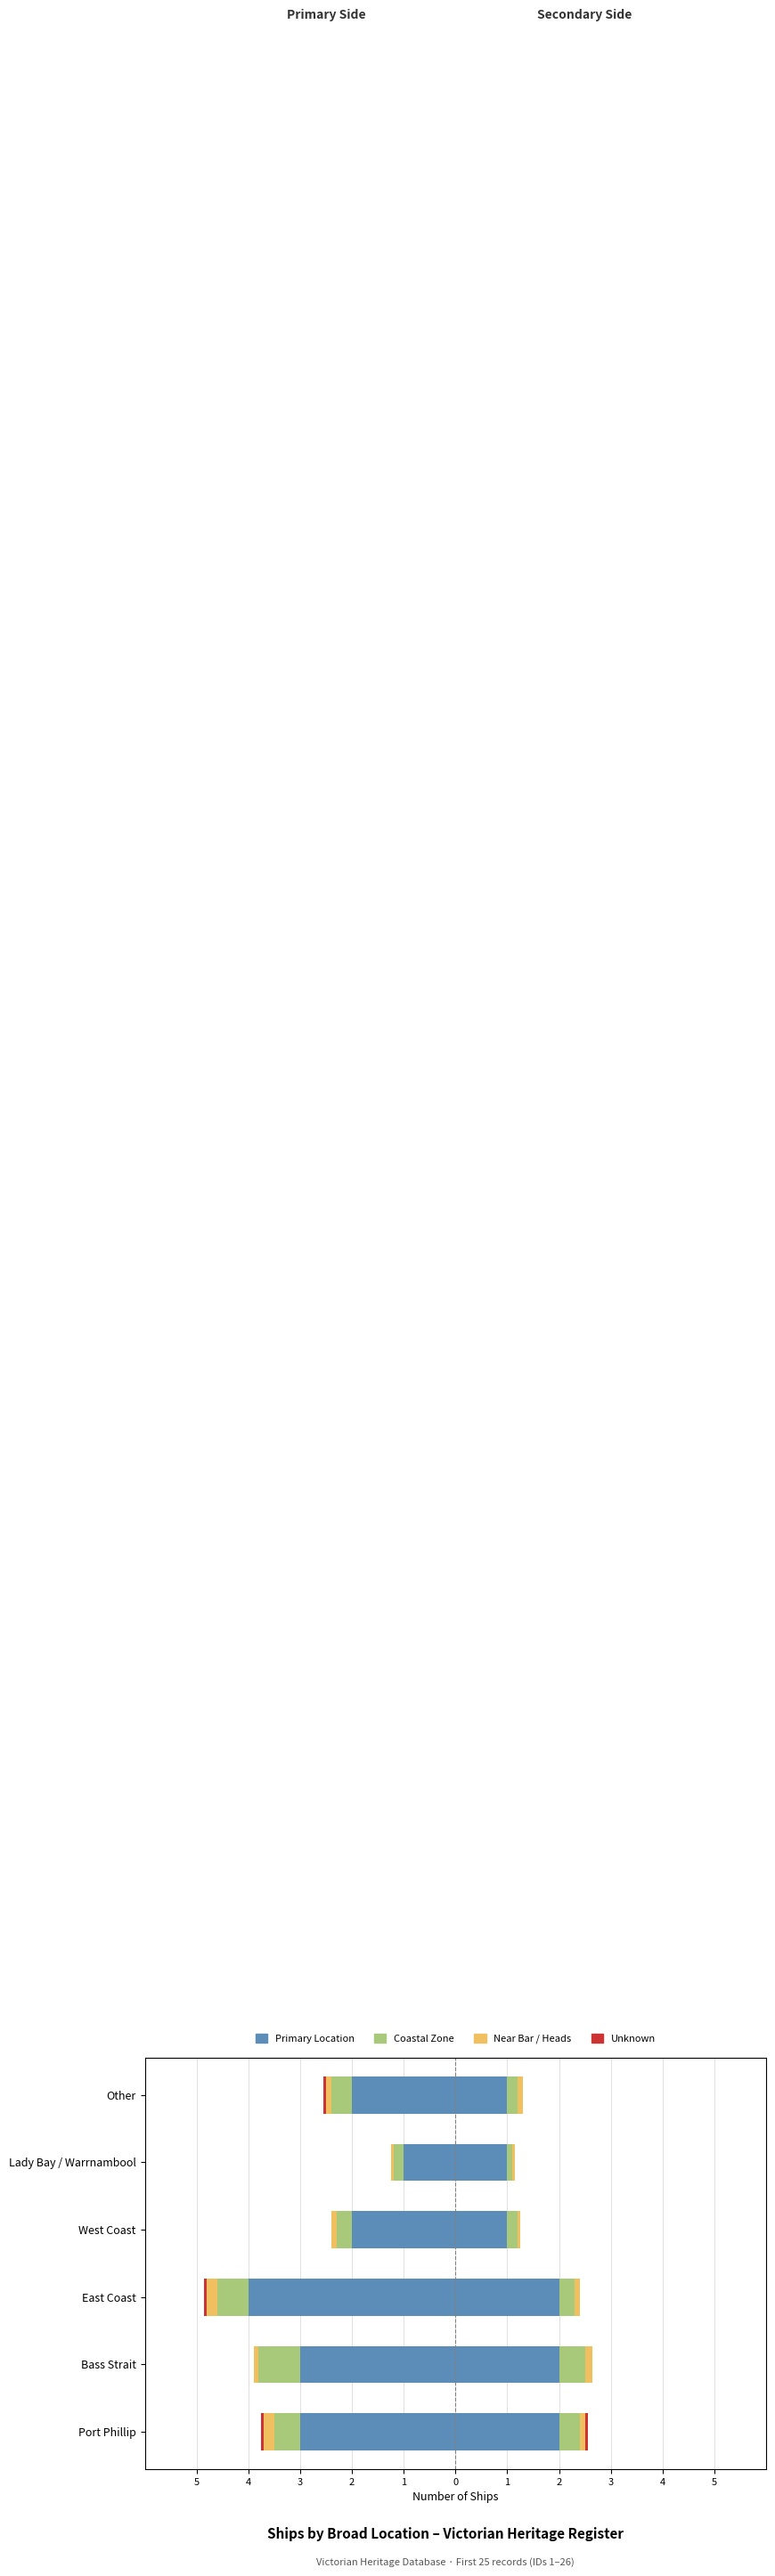

Reading right to left, extract all data points from this chart.

-2	-1	-2	-4	-3	-3